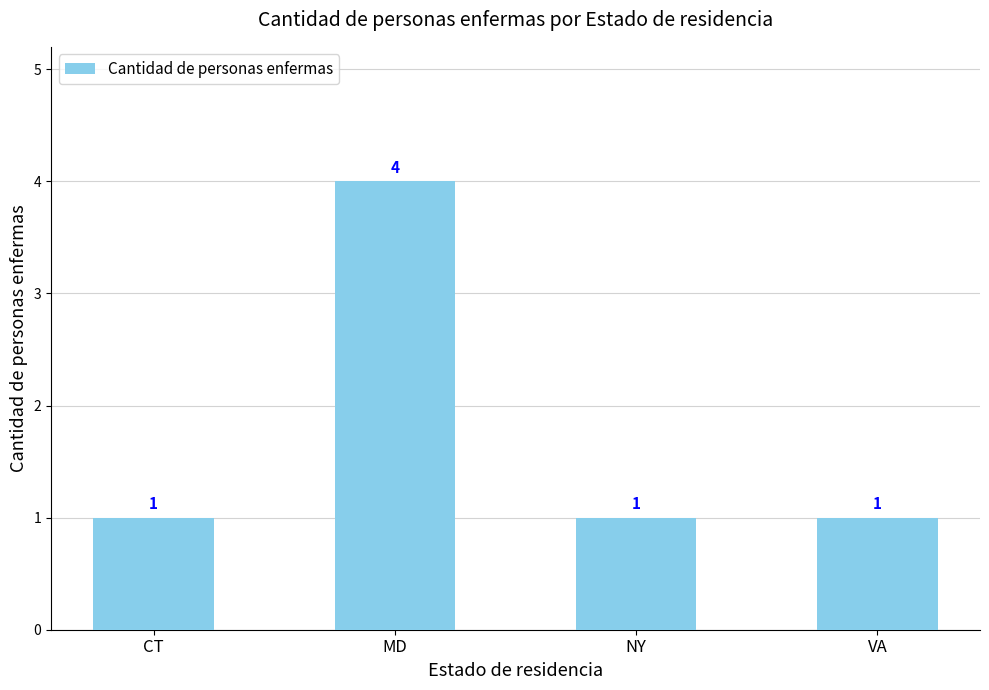

Approximately how many times larger is the value at CT compared to VA?

1.0